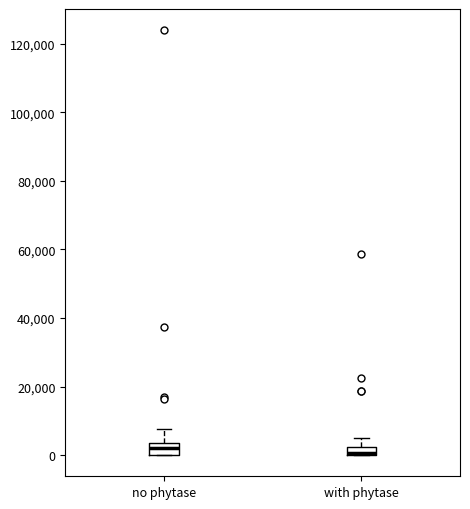

Where does the upper whisker of the box for with phytase end on the y-axis? The values are not printed on the chart, so give them approximately, as read against the axis.

4000